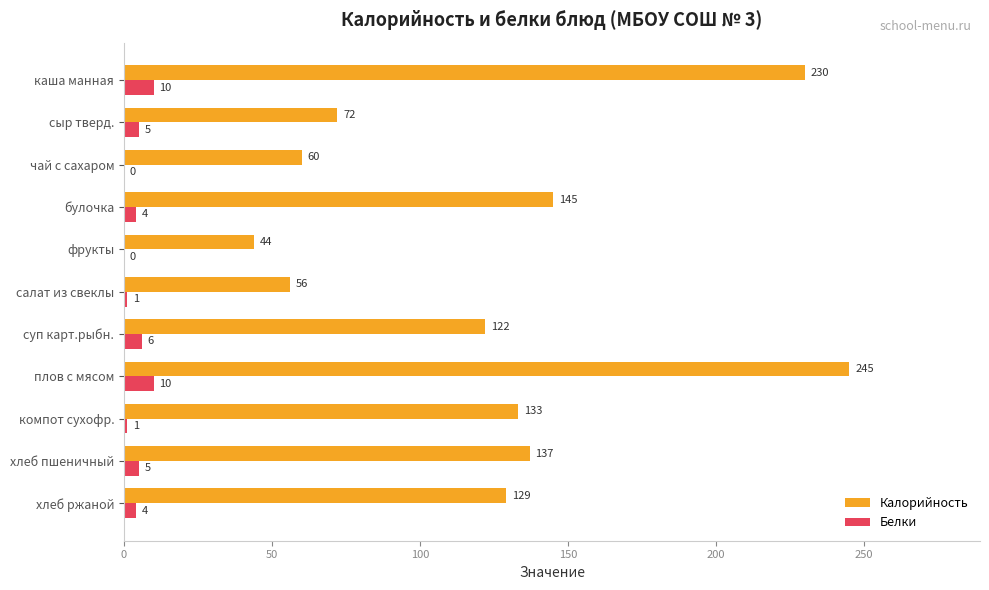

What is the sum of the Калорийность values at булочка and фрукты?

189